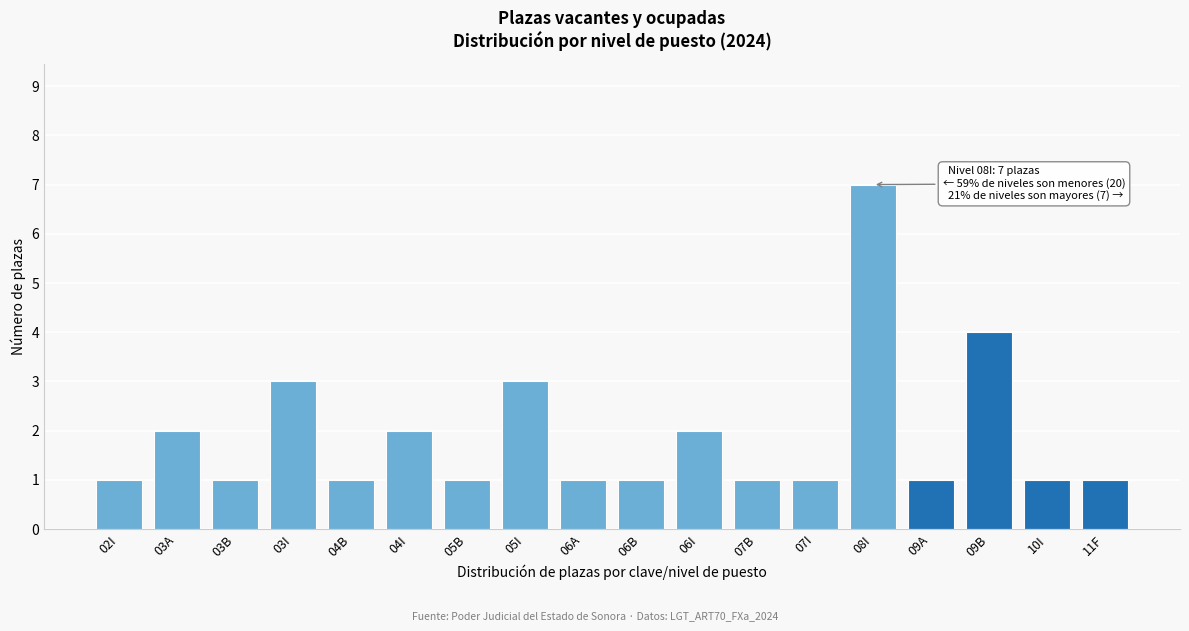

Reading right to left, what are all the values shown in this chart?

11F=1	10I=1	09B=4	09A=1	08I=7	07I=1	07B=1	06I=2	06B=1	06A=1	05I=3	05B=1	04I=2	04B=1	03I=3	03B=1	03A=2	02I=1